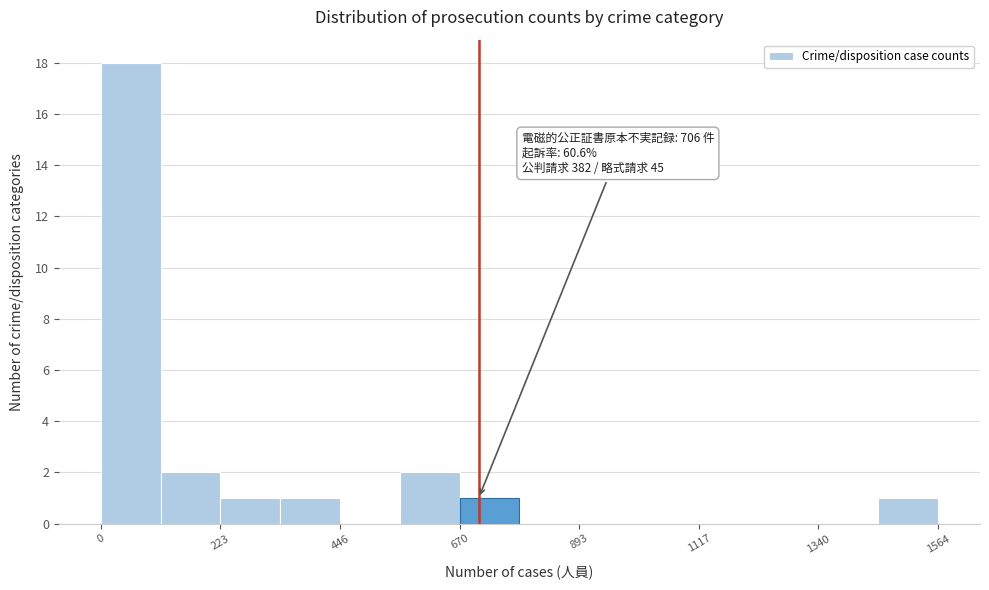

Read against the x-axis, roughly where is the centre of the tallest bar?

50